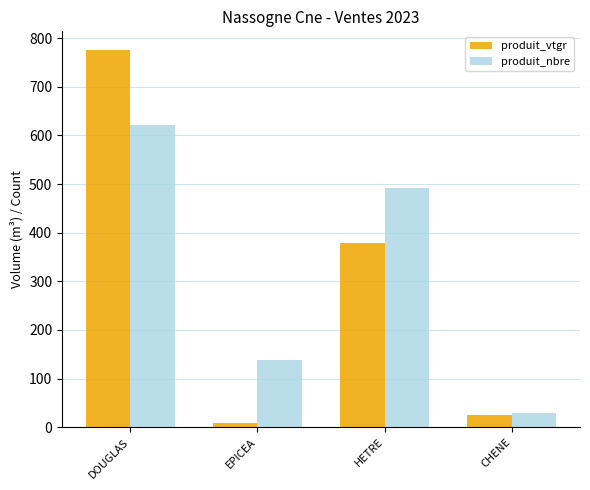

The value of produit_vtgr at DOUGLAS is 775.3. True or false?

True